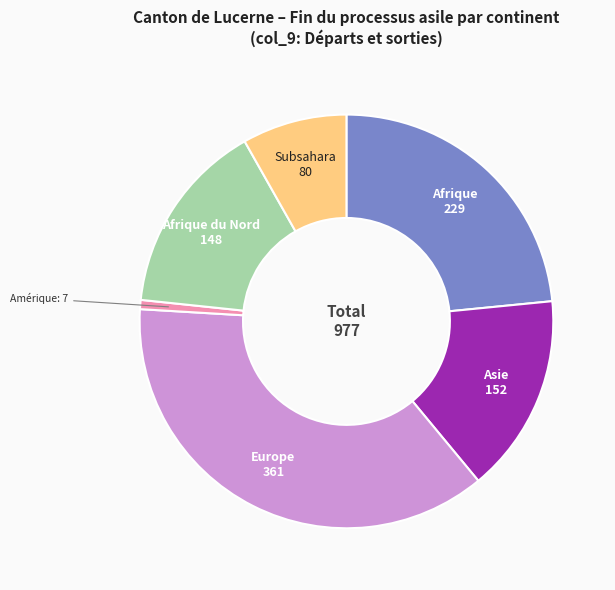

Does any single category account for the majority?

No